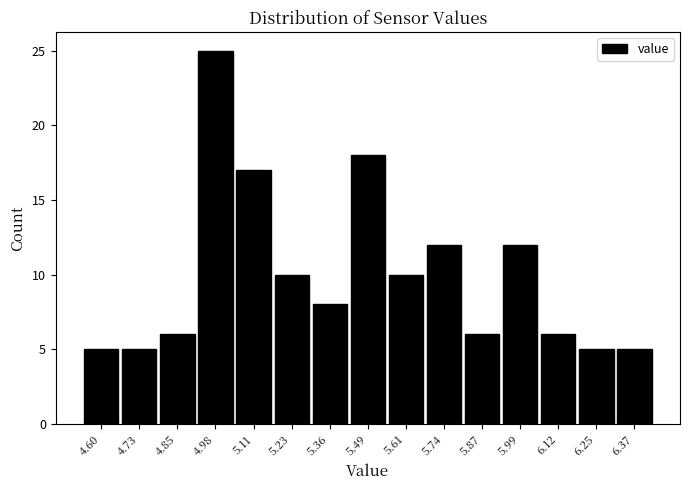

Reading left to right, transcribe all the data shown in this chart.

5	5	6	25	17	10	8	18	10	12	6	12	6	5	5